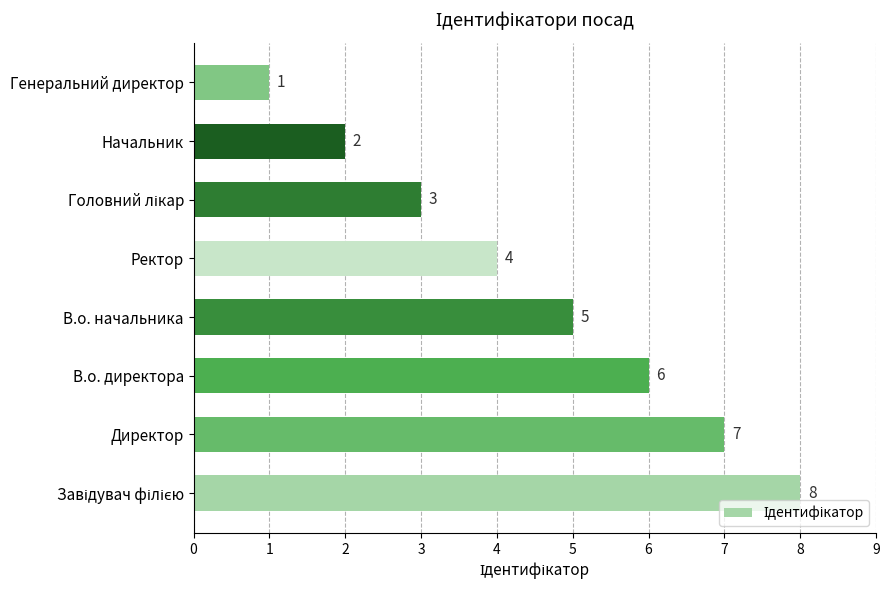

Count the values in the range 3 to 7.

5